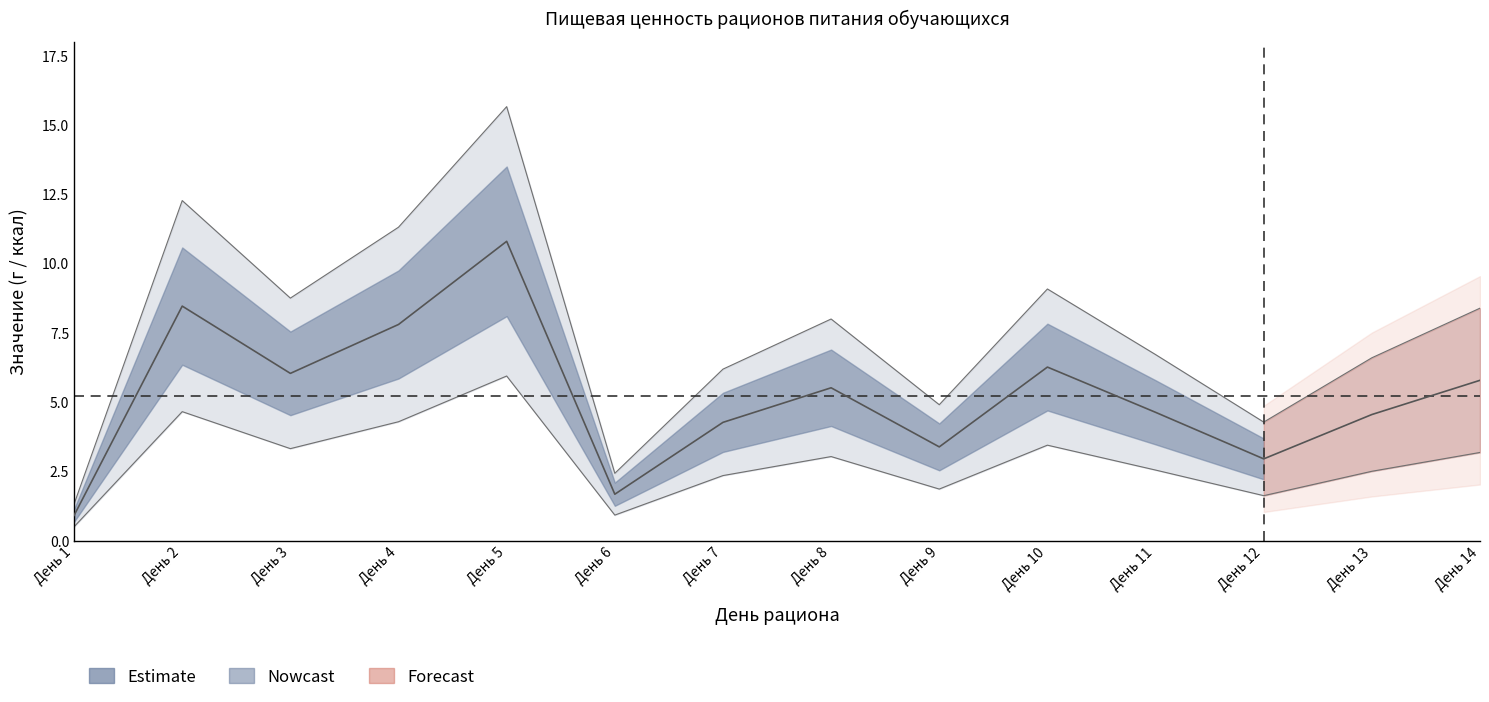

True or false: Ж_11_18 has a value of 0.7 at День 5.

False